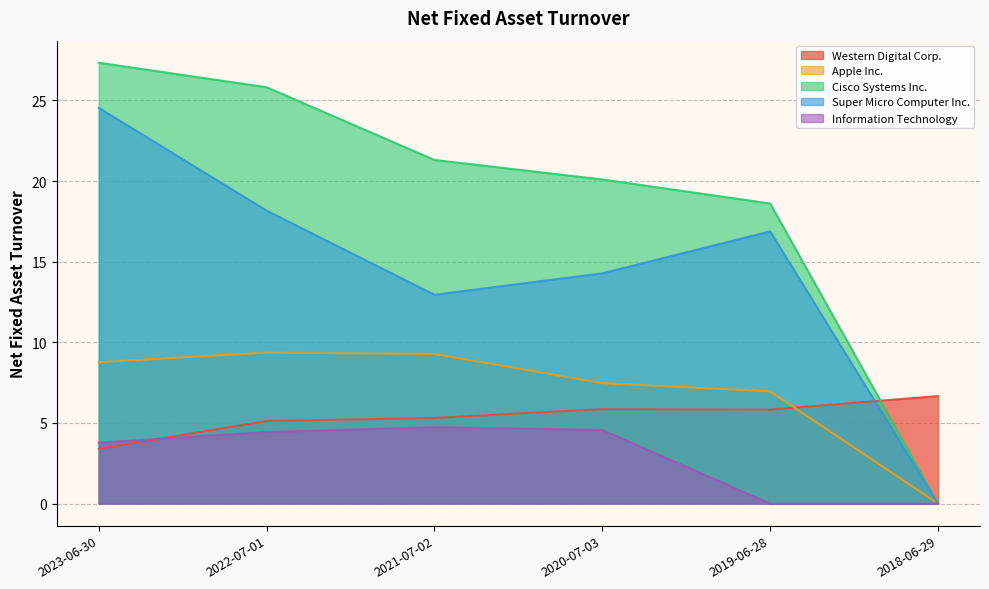

Between 2022-07-01 and 2018-06-29, which is larger?

2018-06-29